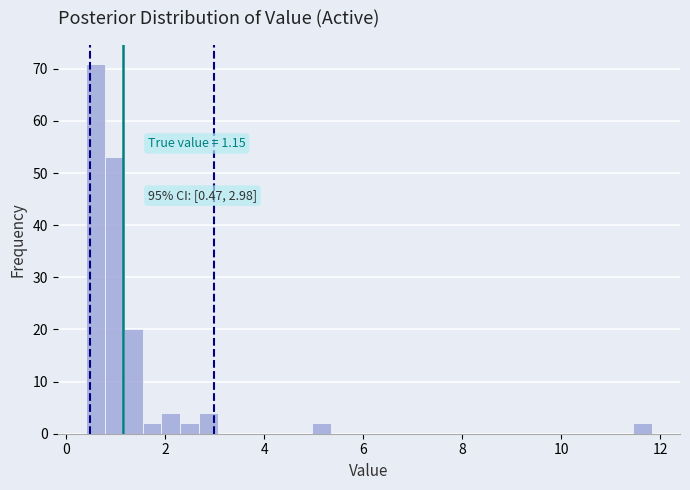

Read against the x-axis, roughly where is the centre of the tallest bar?

0.6